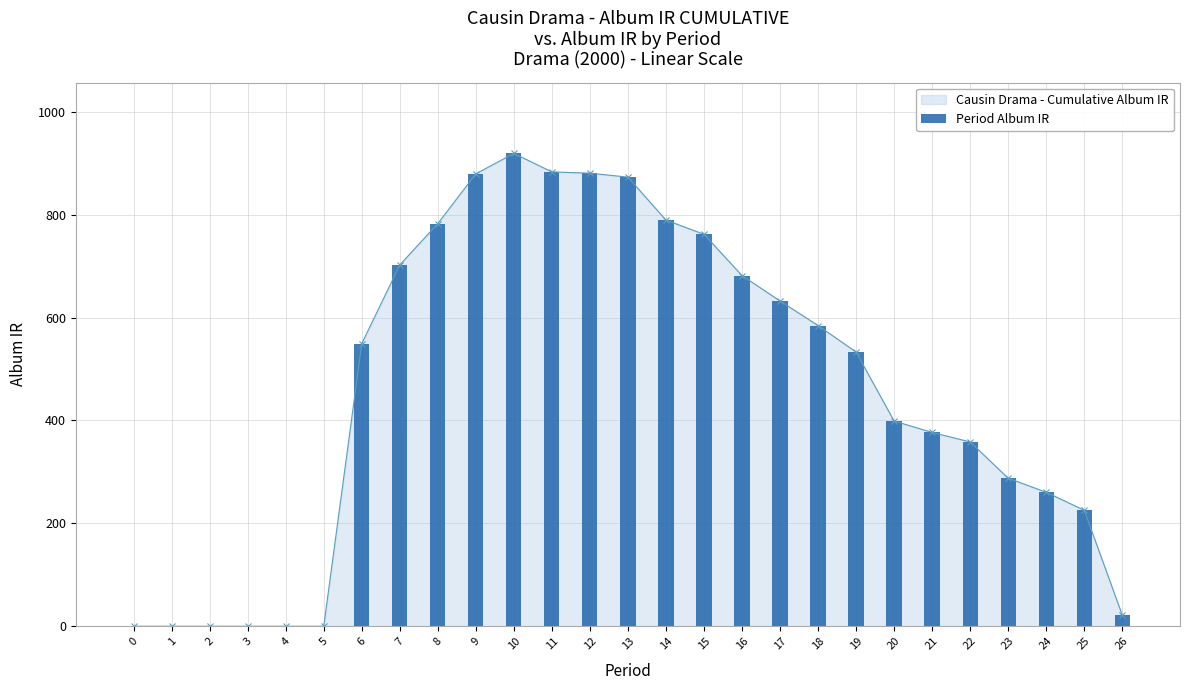

Reading left to right, list all the values displayed in this chart.

0.0	0.0	0.0	0.0	0.0	0.0	549.3	702.1	782.5	879.1	918.8	882.9	880.4	872.8	789.3	761.7	681.5	632.1	584.4	532.9	398.8	376.6	358.2	287.8	260.3	225.6	22.0